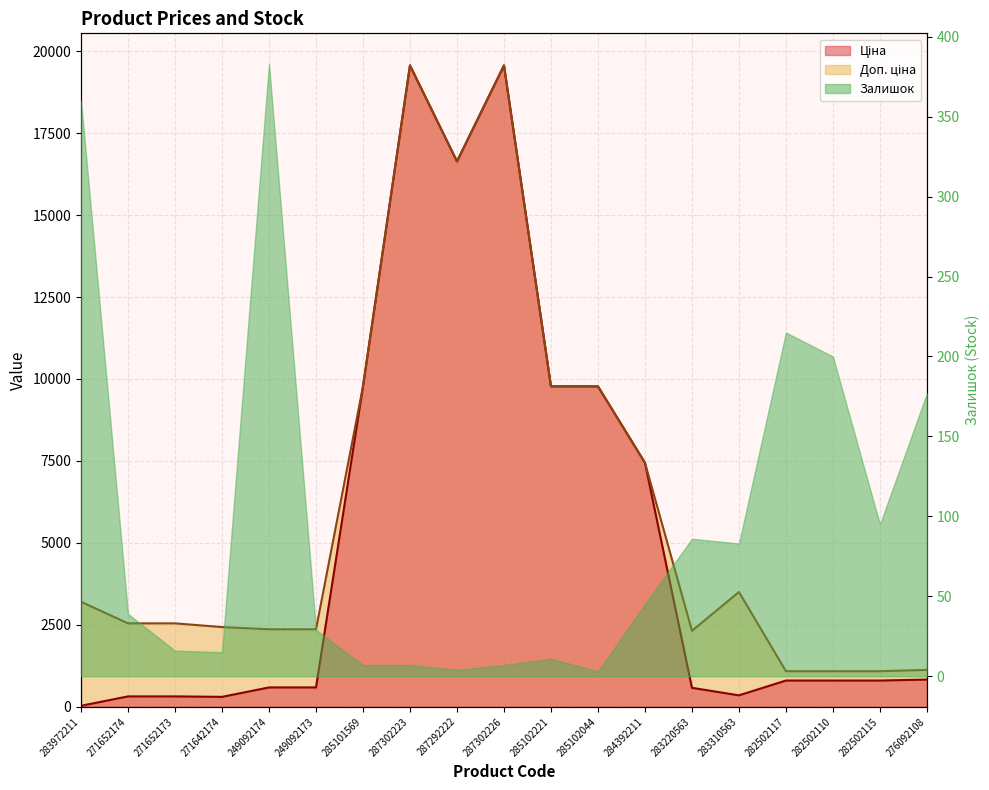

Which category has the highest value in the Ціна series?

287302223